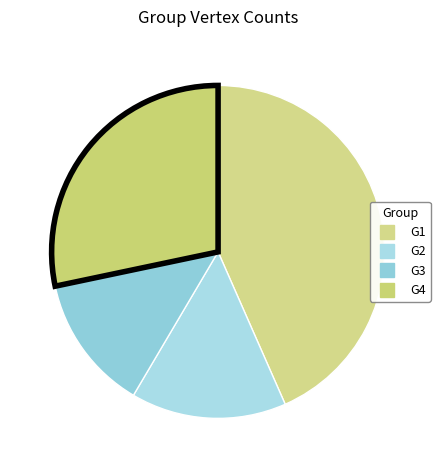

Approximately how many times larger is the value at G1 compared to G3?

3.3